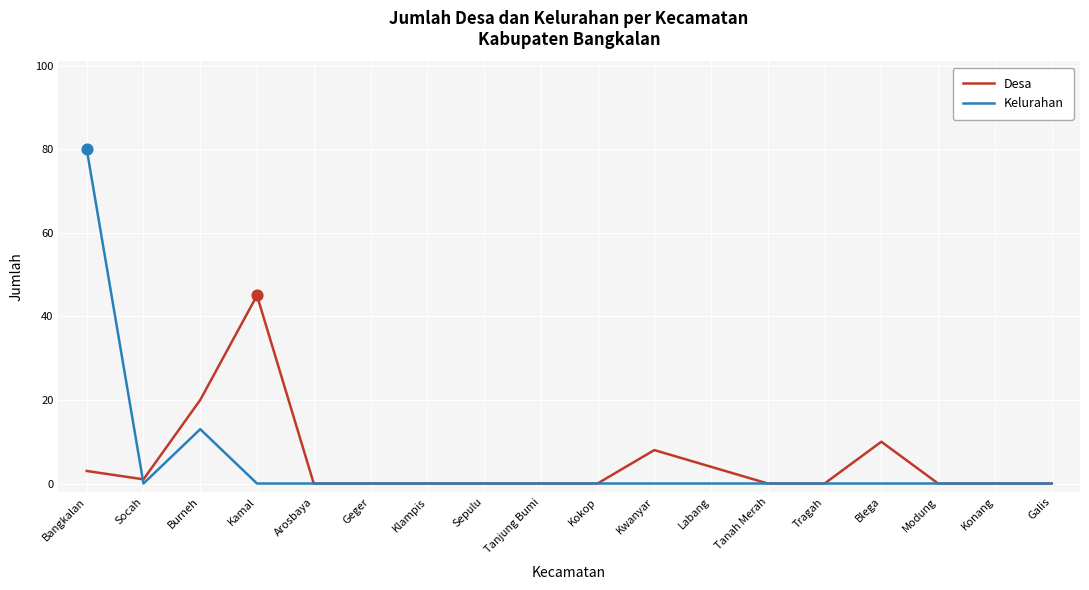

What are all the series names shown in the legend?

Desa, Kelurahan